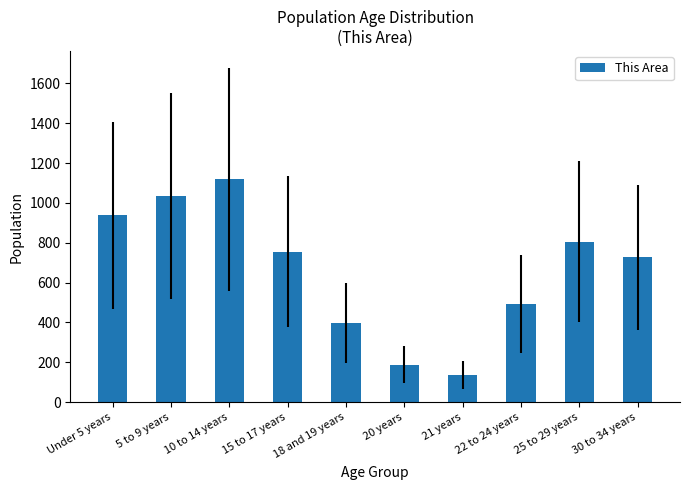

How many distinct data groups are displayed?

1